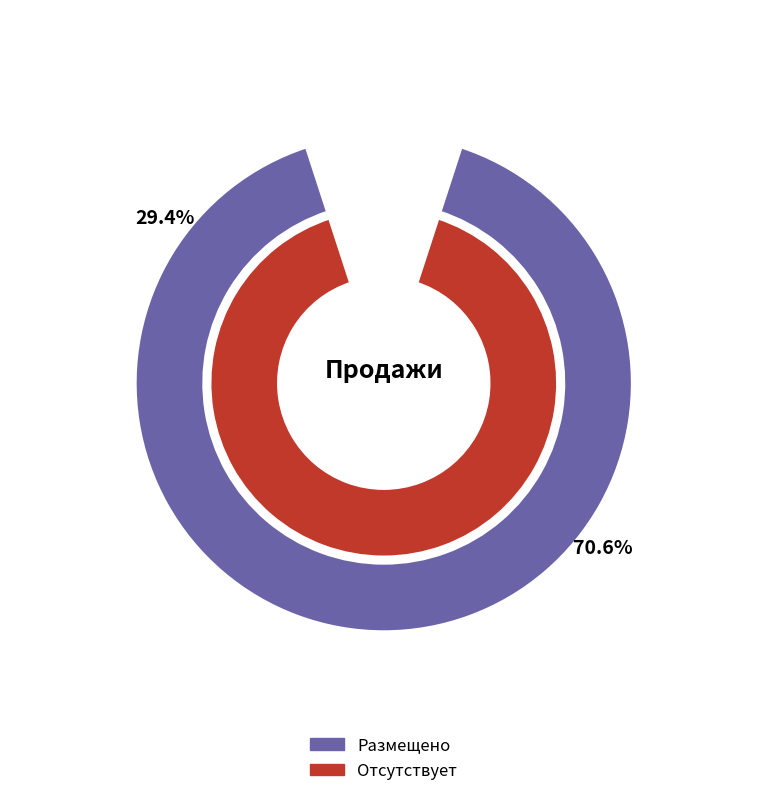

Which has a higher value, Отсутствует or Размещено?

Размещено